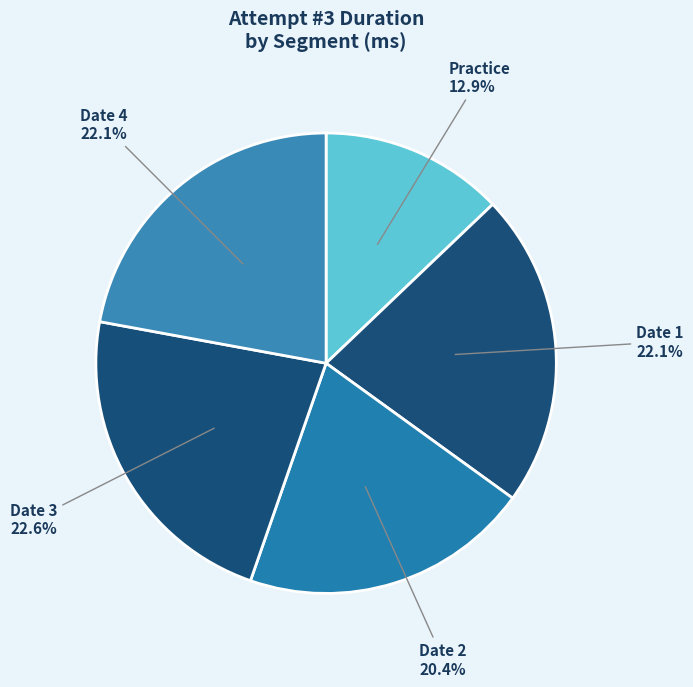

To the nearest percent, what is the combined percentage of Date 2 and Date 4?

42%